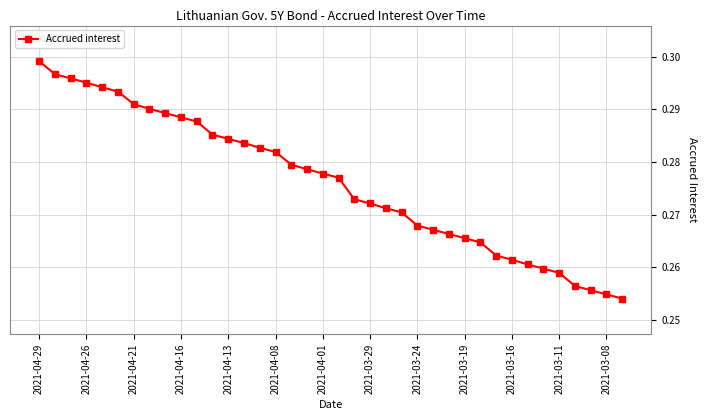

How many values are between 0 and 1?

38